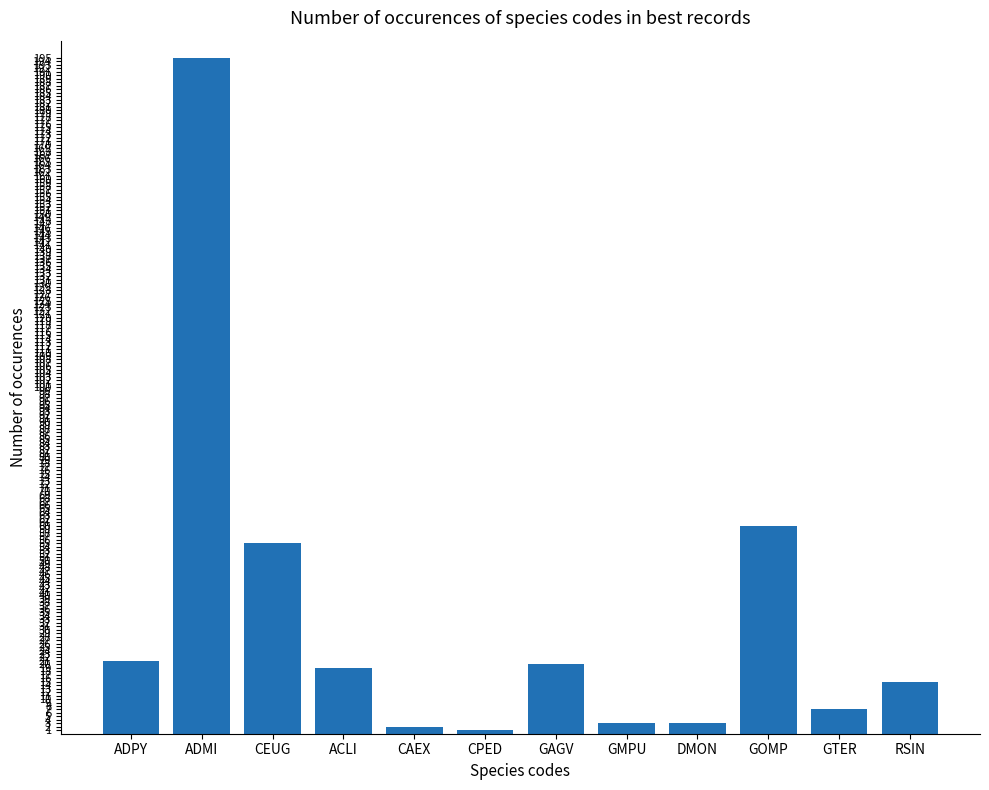

At which label does the data first exceed 19?

ADPY